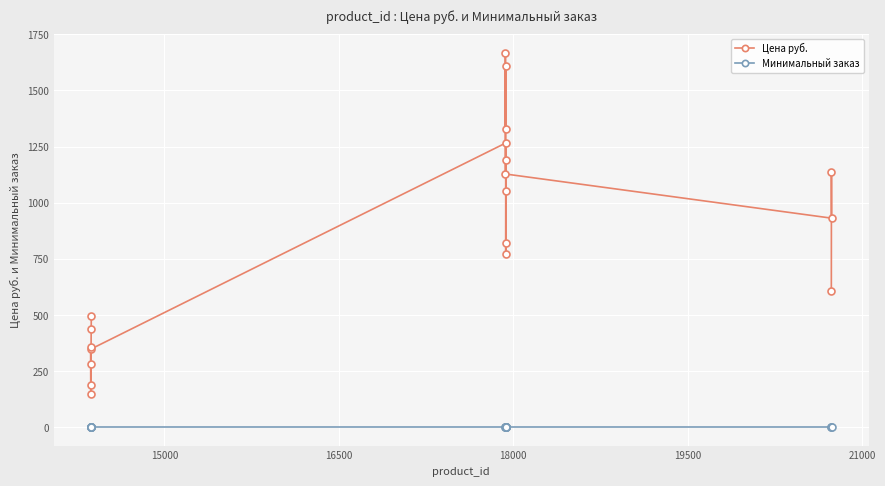

What is the value of the Цена руб. point at the 2nd from the left?

189.0